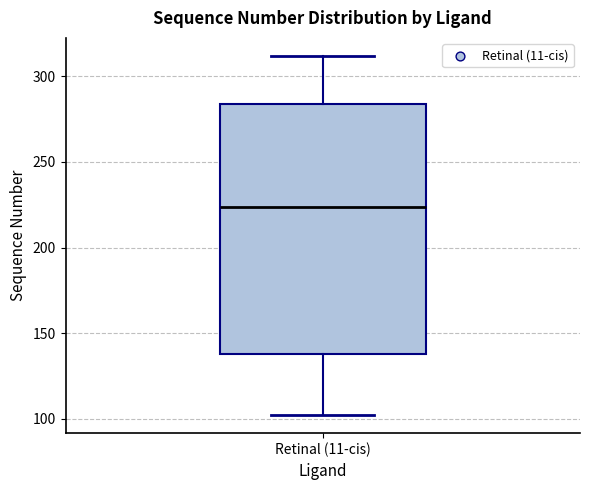

Transcribe this box plot: give where the median line is, the range the box spans, and where the two whiskers end, as read against the y-axis. The values are not printed on the chart, so give them approximately, as read against the axis.

median 225, box 140 to 285, whiskers 100 to 310